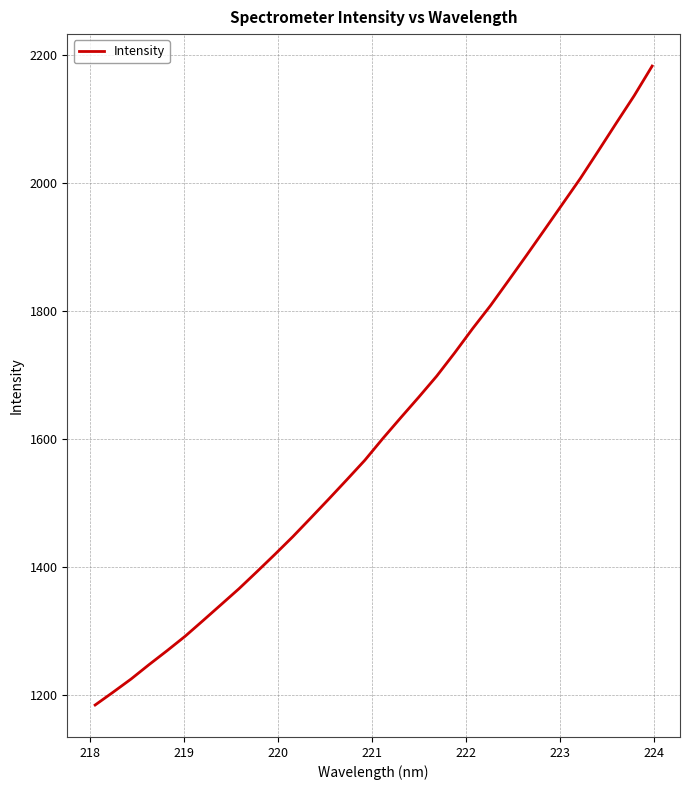

Count the number of values greater than 1600.

16